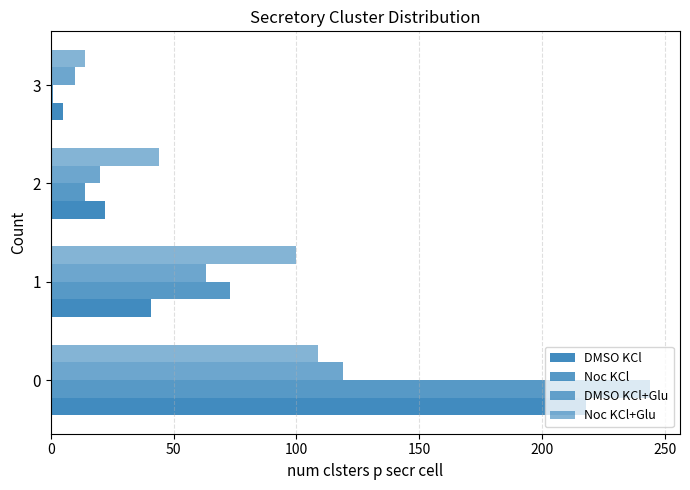

How many values in the Noc KCl+Glu series are below 100?

2